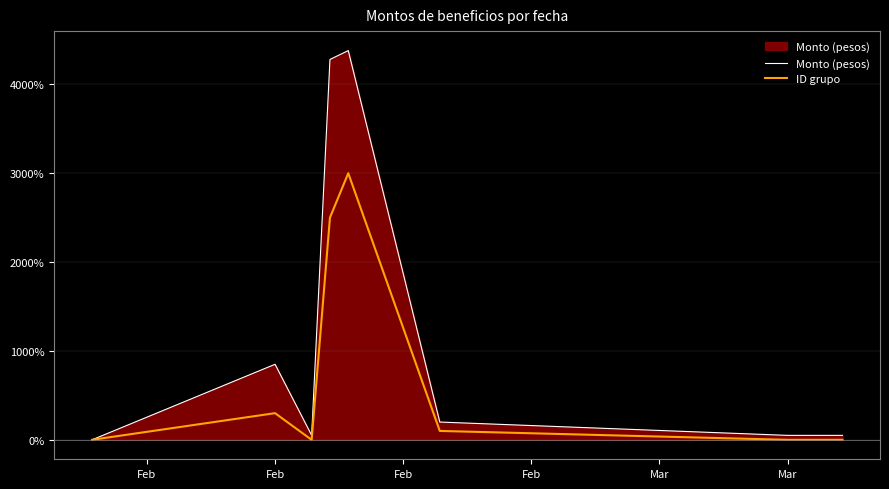

List the series in order of their peak value, lowest first.

ID grupo, Monto (pesos)